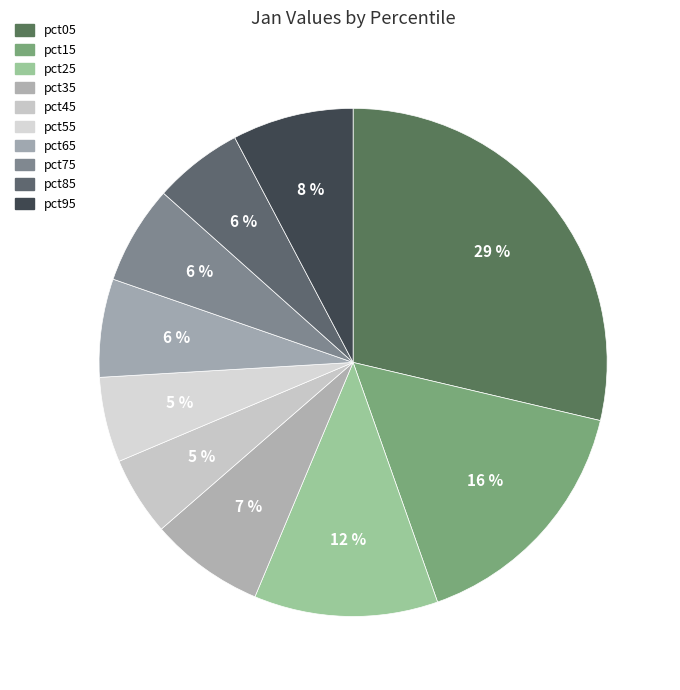

Approximately how many times larger is the value at pct35 compared to pct05?

0.3